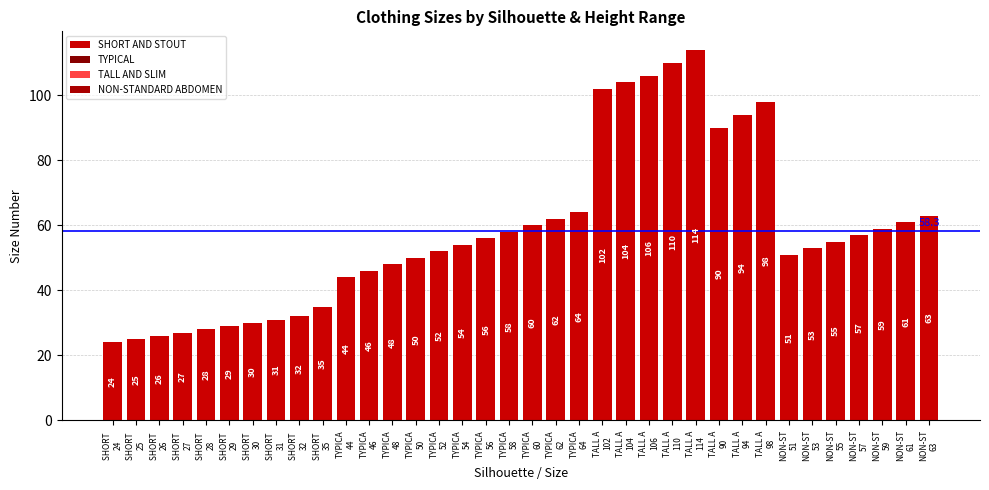

What is the greatest value displayed?

114